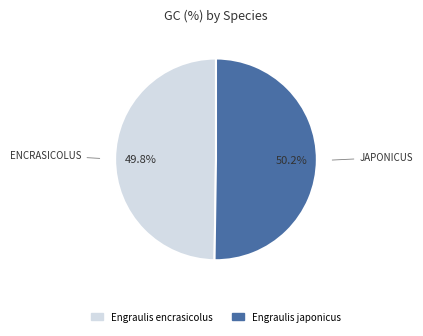

Is there a majority slice in this chart?

Yes